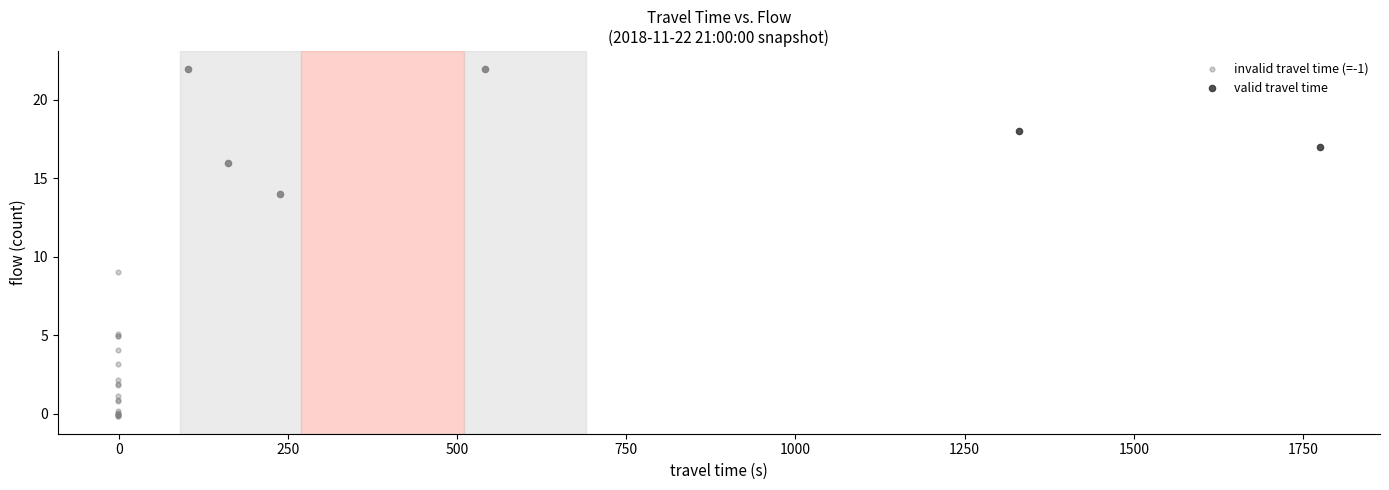

Which series contains the lowest Y value?

invalid travel time (=-1)